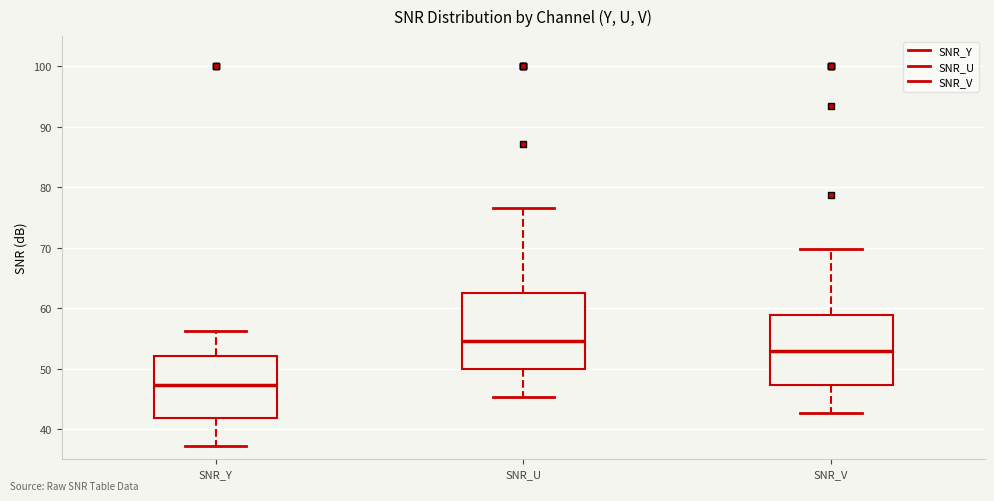

Where is the lower edge of the box for SNR_V on the y-axis? The values are not printed on the chart, so give them approximately, as read against the axis.

47